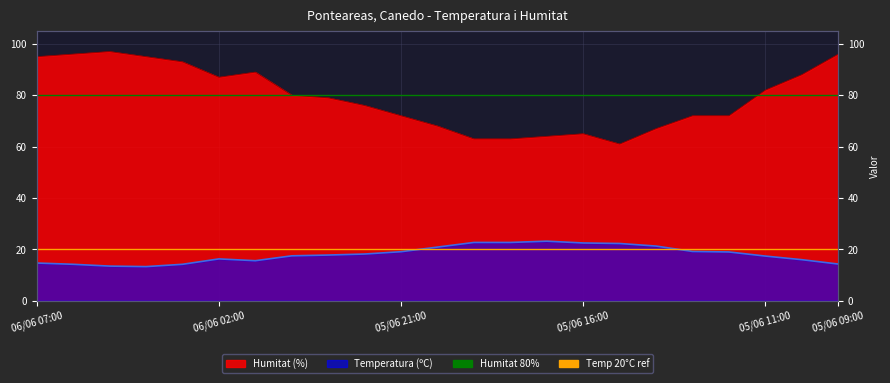

What is the sum of the Humitat 80% values at 06/06 02:00 and 06/06 07:00?

160